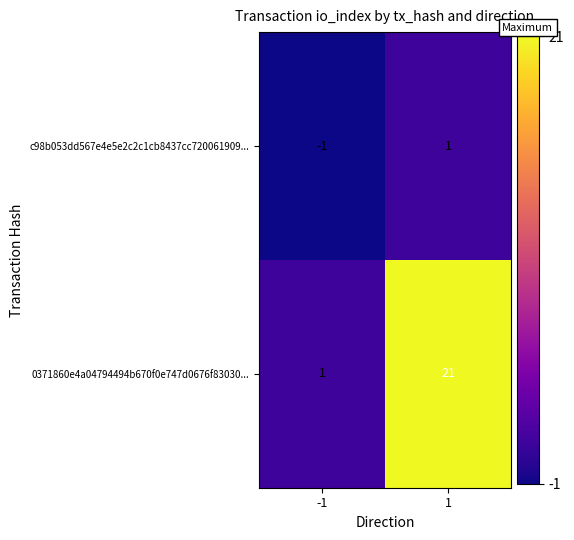

Rank the series by their maximum value, from lowest to highest.

c98b053dd567e4e5e2c2c1cb8437cc720061909..., 0371860e4a04794494b670f0e747d0676f83030...